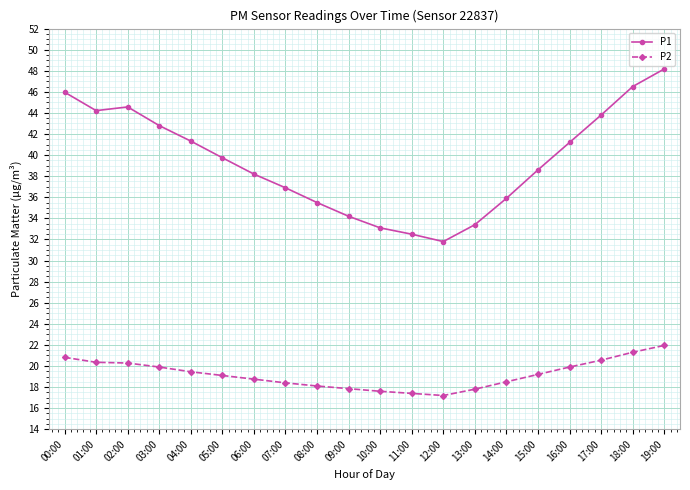

Where is P1 nearest to the value 39?

15:00